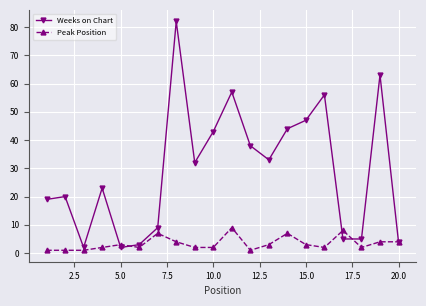

True or false: Peak Position and Weeks on Chart intersect in this chart.

True